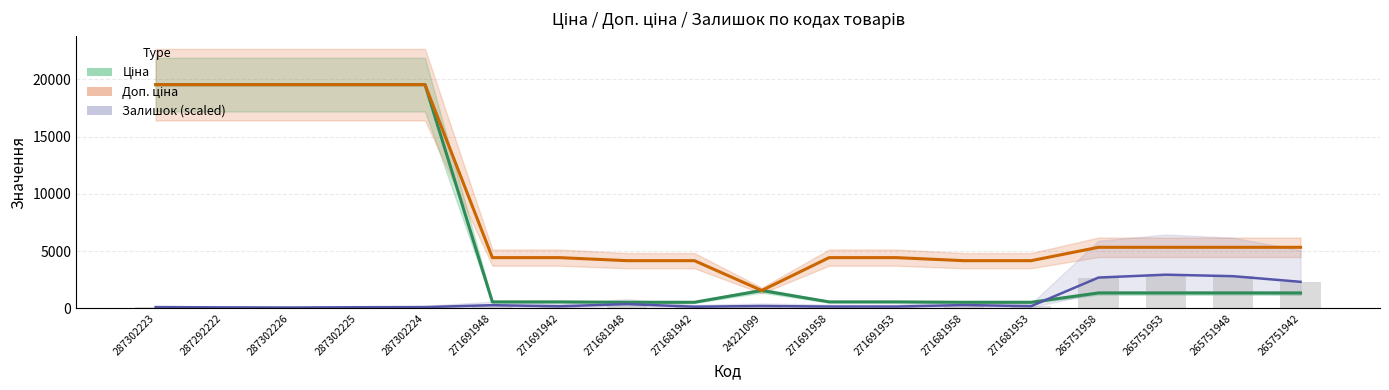

Between 287302223 and 271681958, which series saw the biggest shift?

Ціна